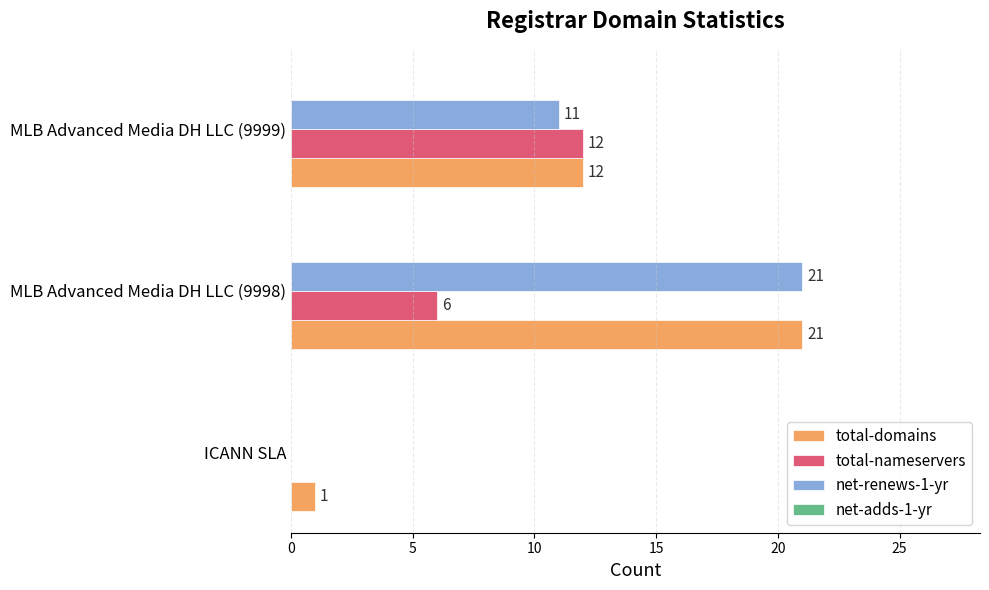

At which label is total-domains closest to 11?

MLB Advanced Media DH LLC (9999)